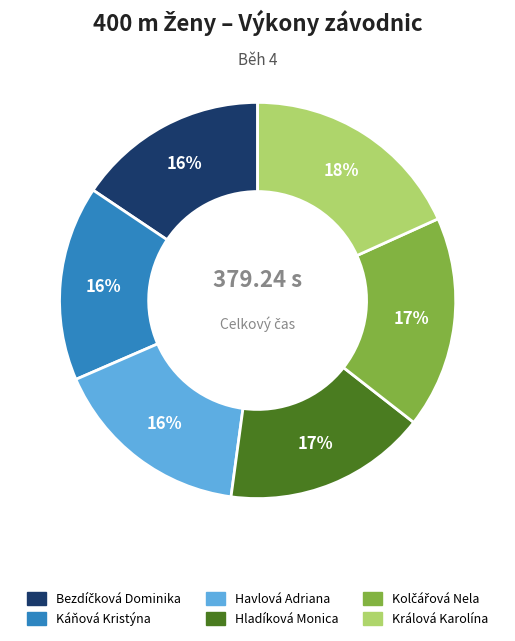

How many slices are in this pie chart?

6